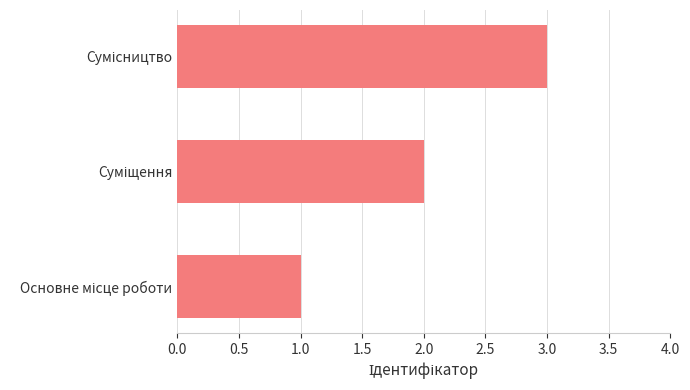

What is the sum of all values?

6